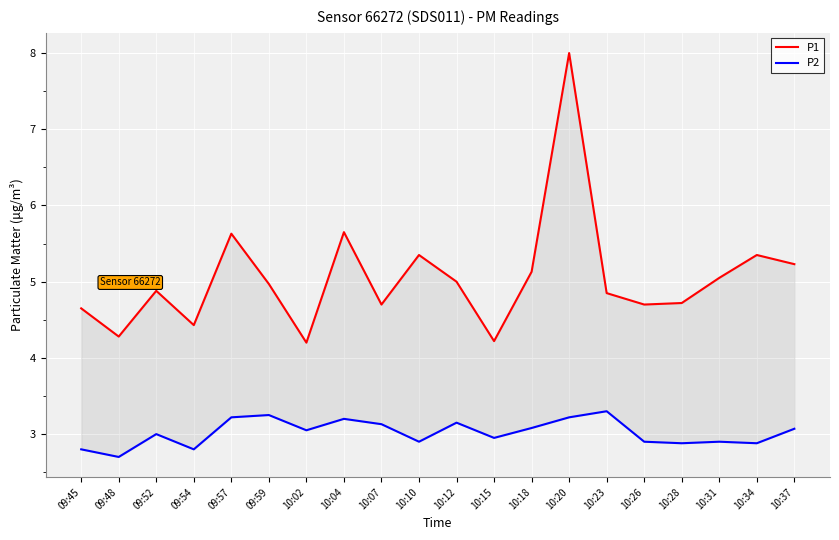

True or false: P1 and P2 cross at least once.

False